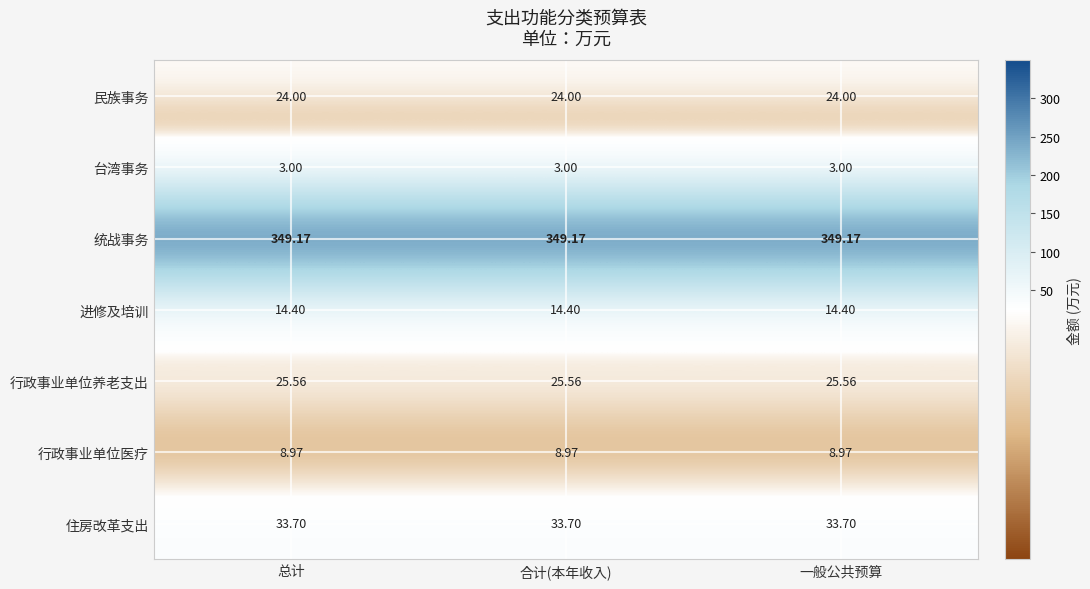

Which series has the largest total across all categories?

统战事务